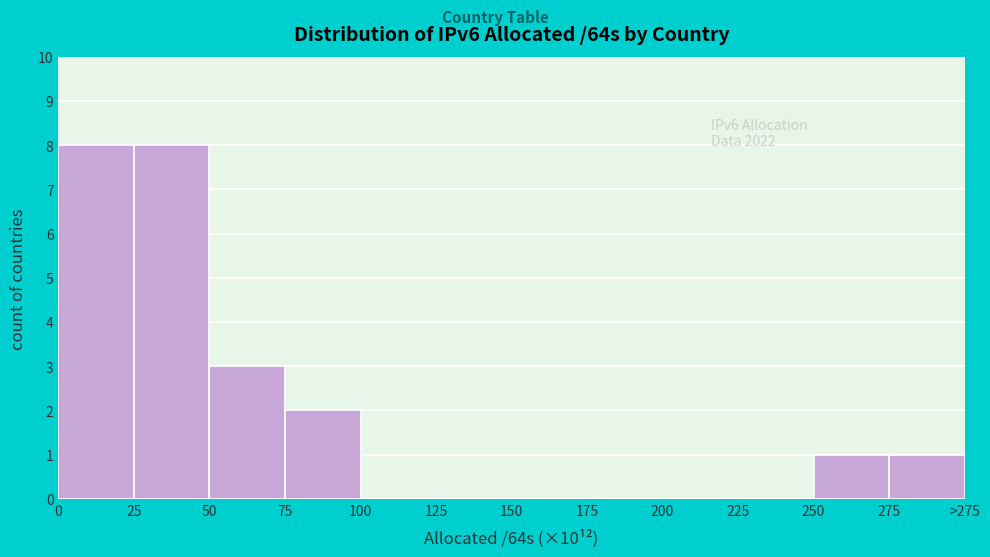

Reading right to left, list all the values displayed in this chart.

275=1	250=1	225=0	200=0	175=0	150=0	125=0	100=0	75=2	50=3	25=8	0=8